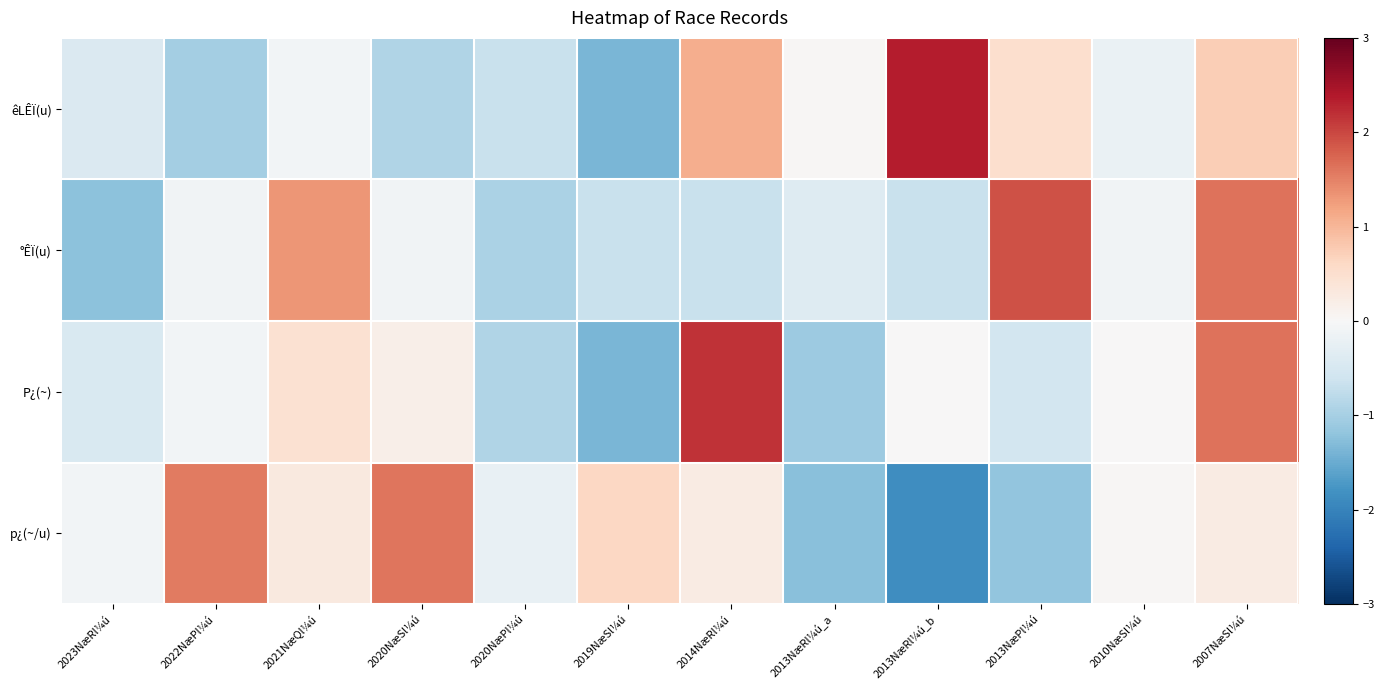

At which category is the sum across all series the highest?

2007NæSl¼ú